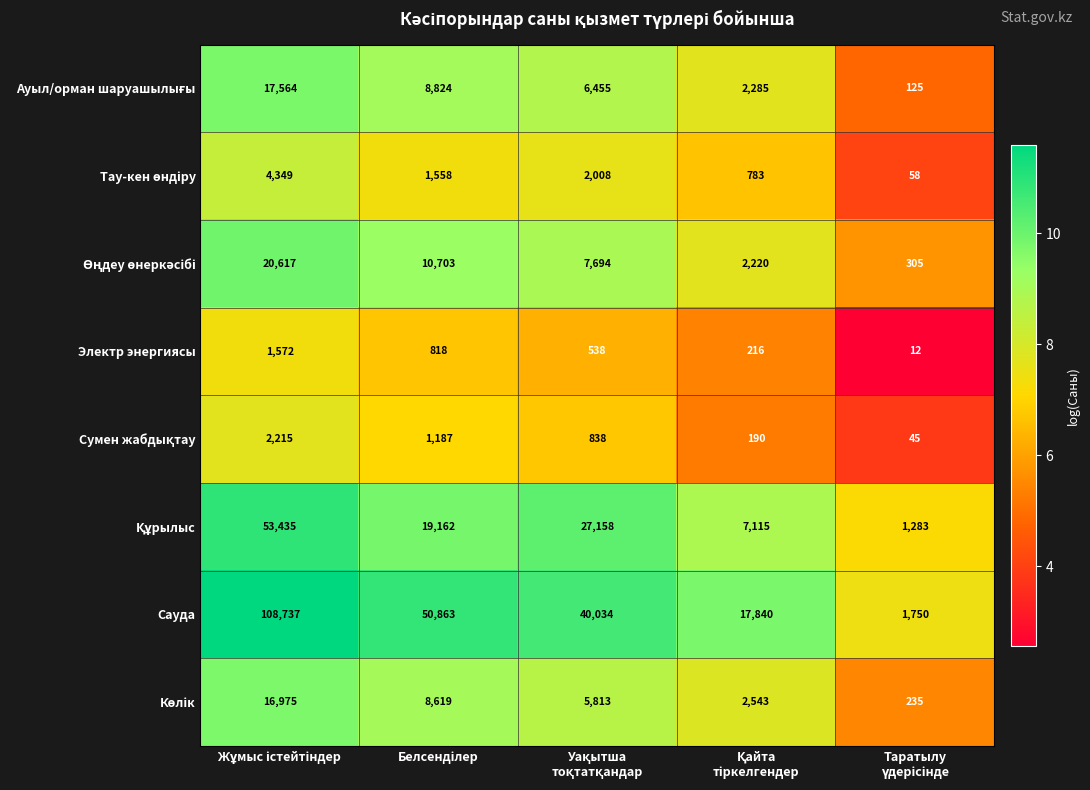

What is the lowest value of the Сауда series?

1750